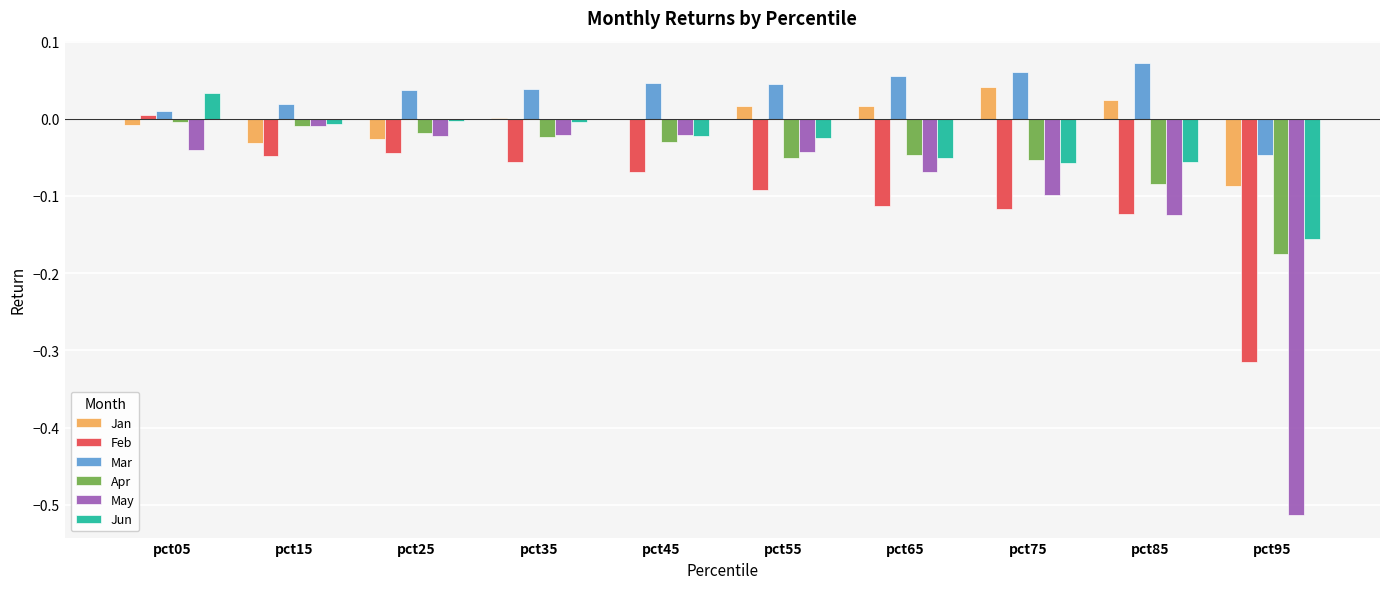

At which label is Mar closest to 0?

pct05